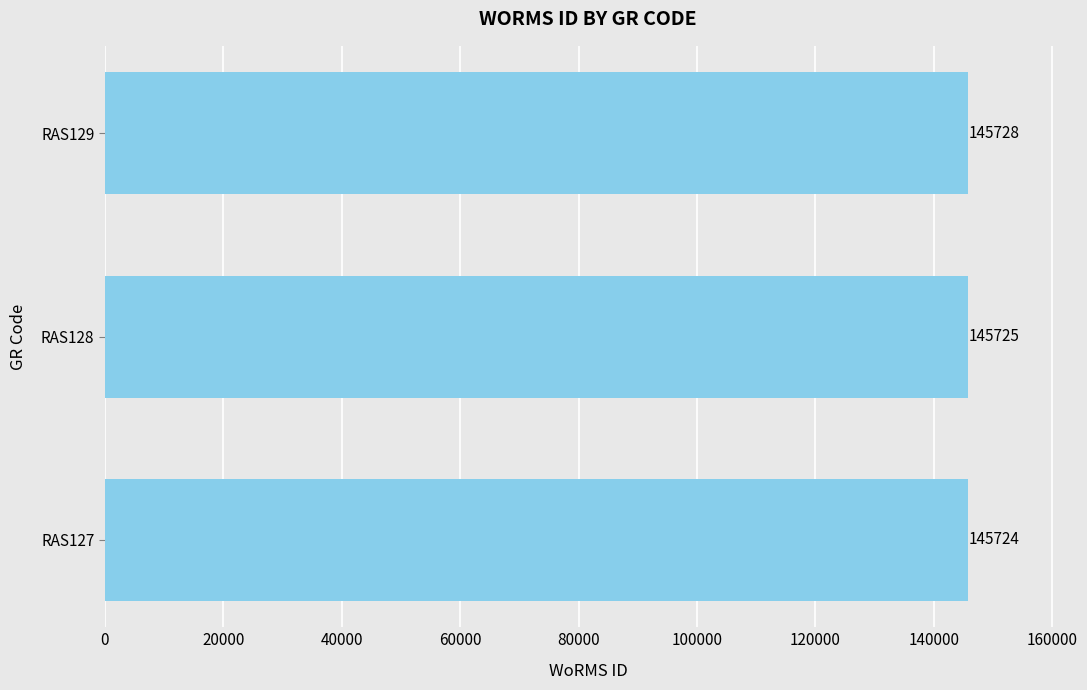

Does the chart contain any negative values?

No